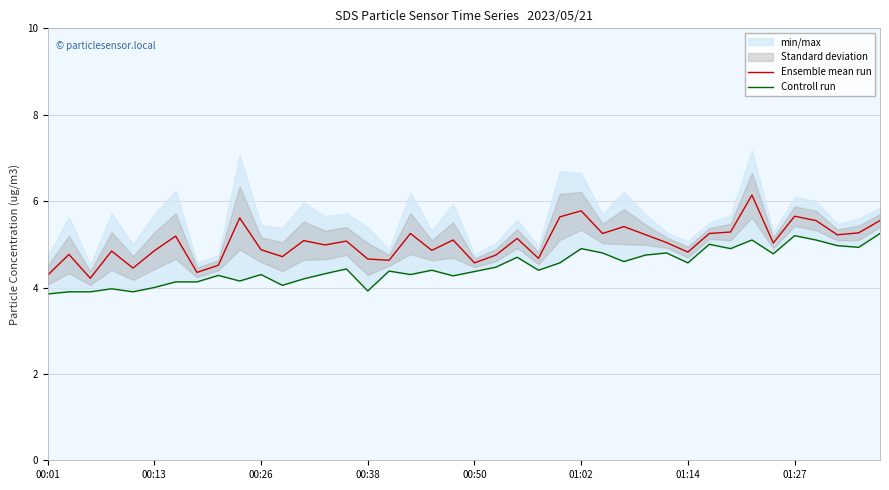

Reading left to right, extract all data points from this chart.

Ensemble mean run: 4.3	4.8	4.2	4.8	4.5	4.8	5.2	4.3	4.5	5.6	4.9	4.7	5.1	5.0	5.1	4.7	4.6	5.2	4.9	5.1	4.6	4.8	5.1	4.7	5.6	5.8	5.2	5.4	5.2	5.0	4.8	5.2	5.3	6.1	5.0	5.7	5.5	5.2	5.3	5.5
Controll run: 3.9	3.9	3.9	4.0	3.9	4.0	4.1	4.1	4.3	4.2	4.3	4.0	4.2	4.3	4.4	3.9	4.4	4.3	4.4	4.3	4.4	4.5	4.7	4.4	4.6	4.9	4.8	4.6	4.8	4.8	4.6	5.0	4.9	5.1	4.8	5.2	5.1	5.0	4.9	5.2